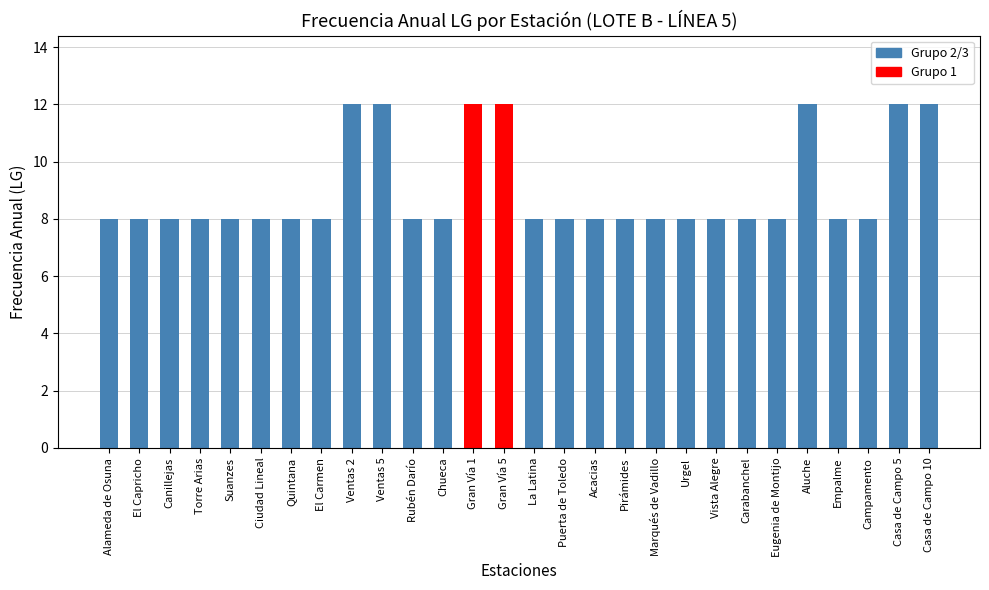

Reading left to right, what are all the values shown in this chart?

8	8	8	8	8	8	8	8	12	12	8	8	12	12	8	8	8	8	8	8	8	8	8	12	8	8	12	12